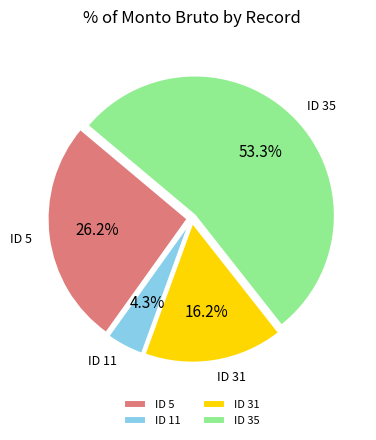

Do ID 11 and ID 5 together represent more than half of the pie?

No